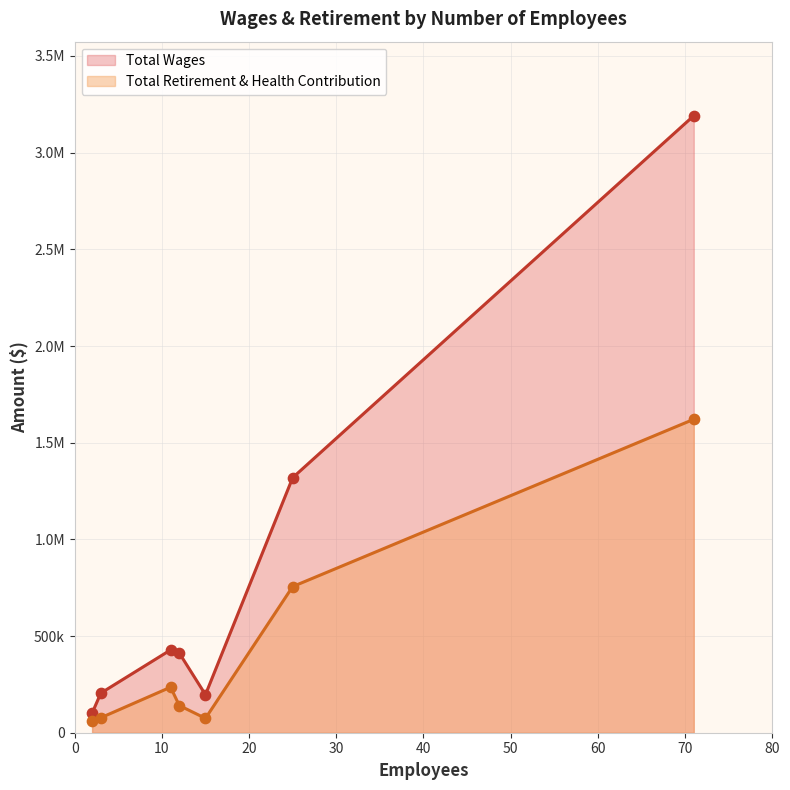

What is the total value across all series at 3?

282407